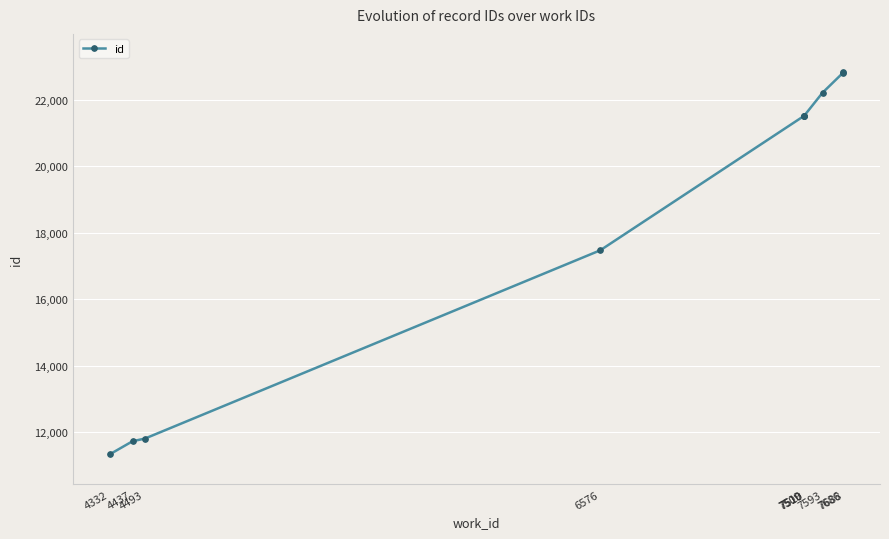

How many categories are shown in the chart?

10